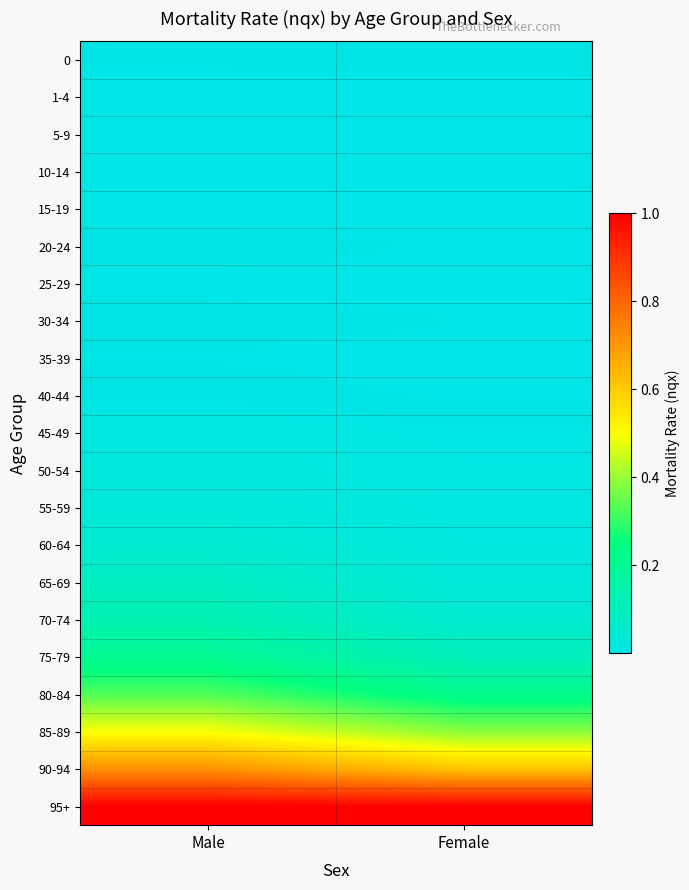

Which label corresponds to the largest value in the chart?

Male